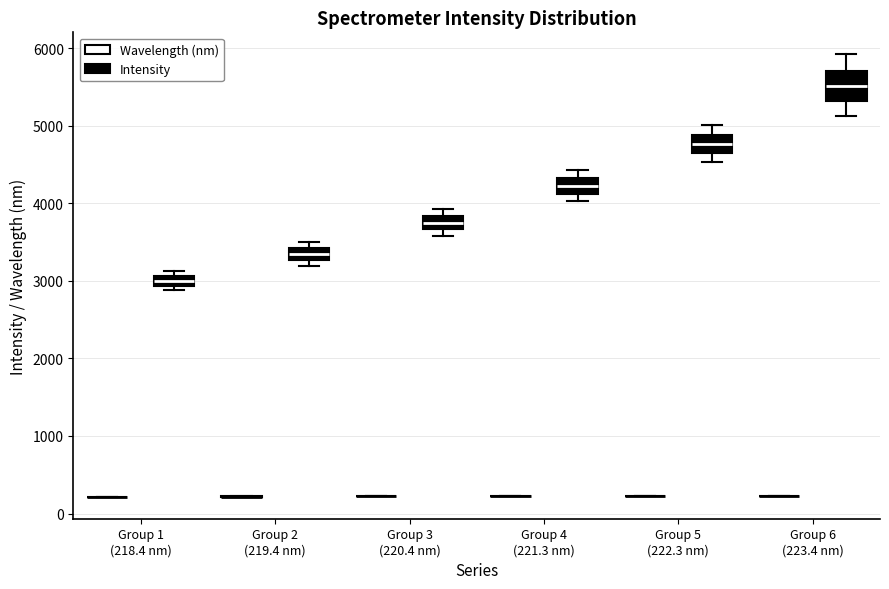

Which box is the tallest, from its lower edge to its upper edge?

Group 6 (223.4 nm) (Intensity)